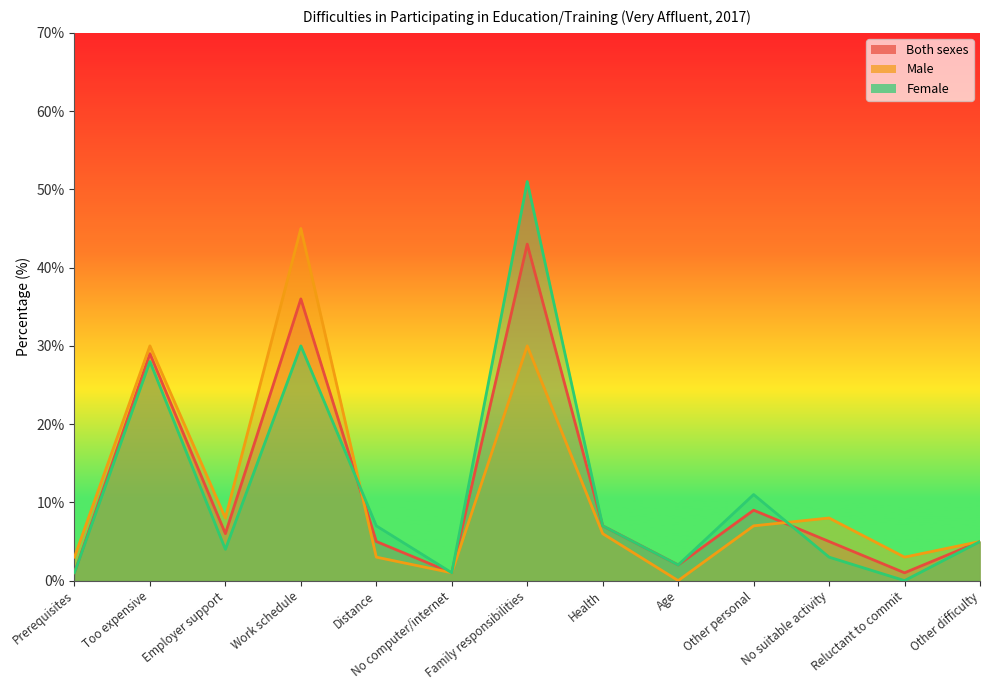

Is the value of Both sexes at Age greater than the value of Female at Reluctant to commit?

Yes